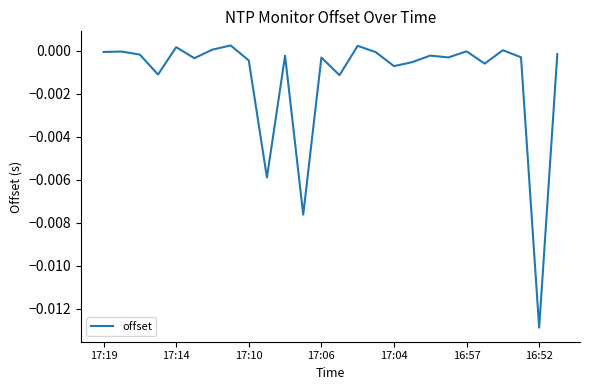

True or false: the data has more than 2 interior local peaks.

True